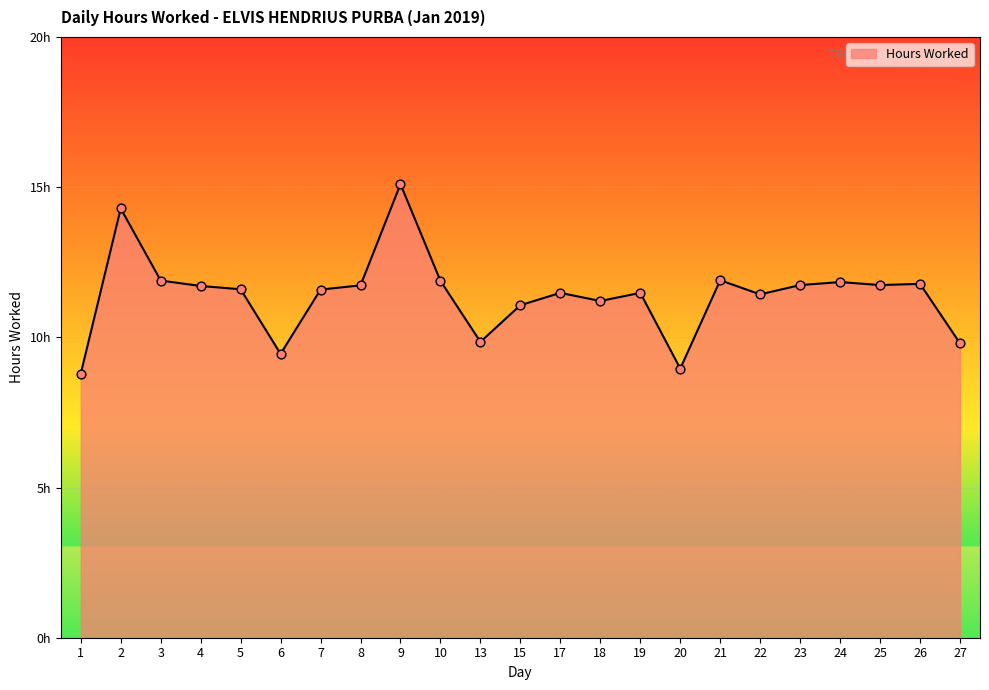

Which has a higher value, 25 or 15?

25